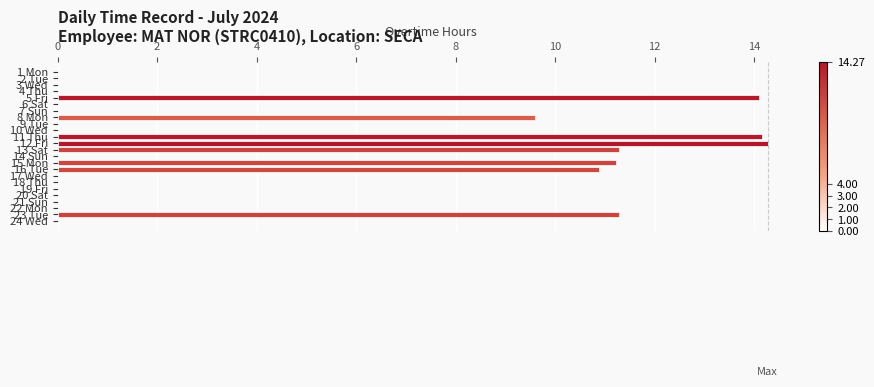

What is the sum of all values?

96.8